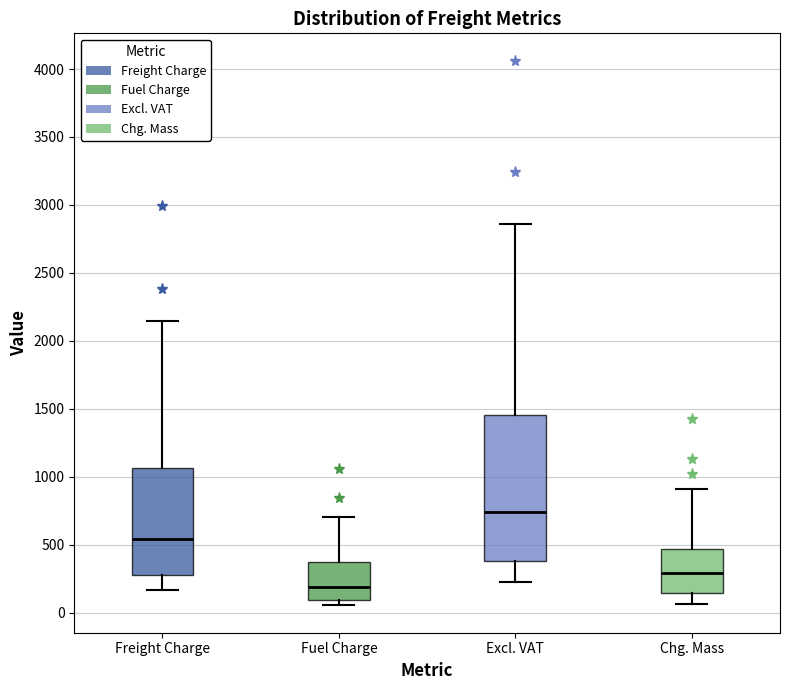

Reading left to right, transcribe this box plot: for each box, give where its median line is, the range the box spans, and where its two whiskers end, as read against the y-axis. The values are not printed on the chart, so give them approximately, as read against the axis.

Freight Charge: median 550, box 300 to 1050, whiskers 150 to 2150
Fuel Charge: median 200, box 100 to 350, whiskers 50 to 700
Excl. VAT: median 750, box 400 to 1450, whiskers 250 to 2850
Chg. Mass: median 300, box 150 to 450, whiskers 50 to 900